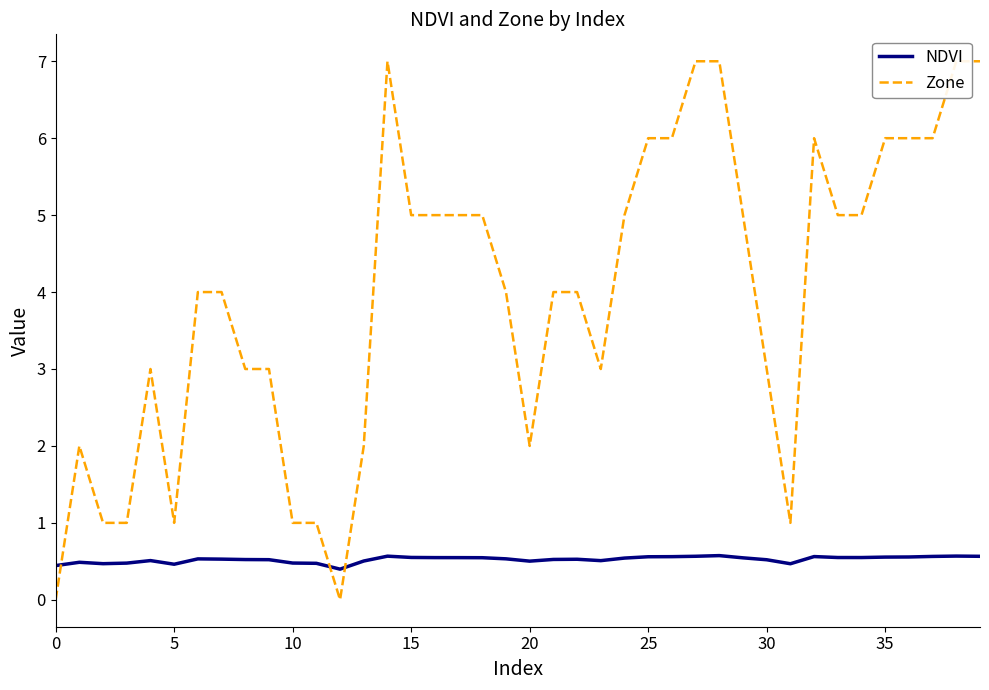

Is it true that NDVI equals 0.4 at 0?

True